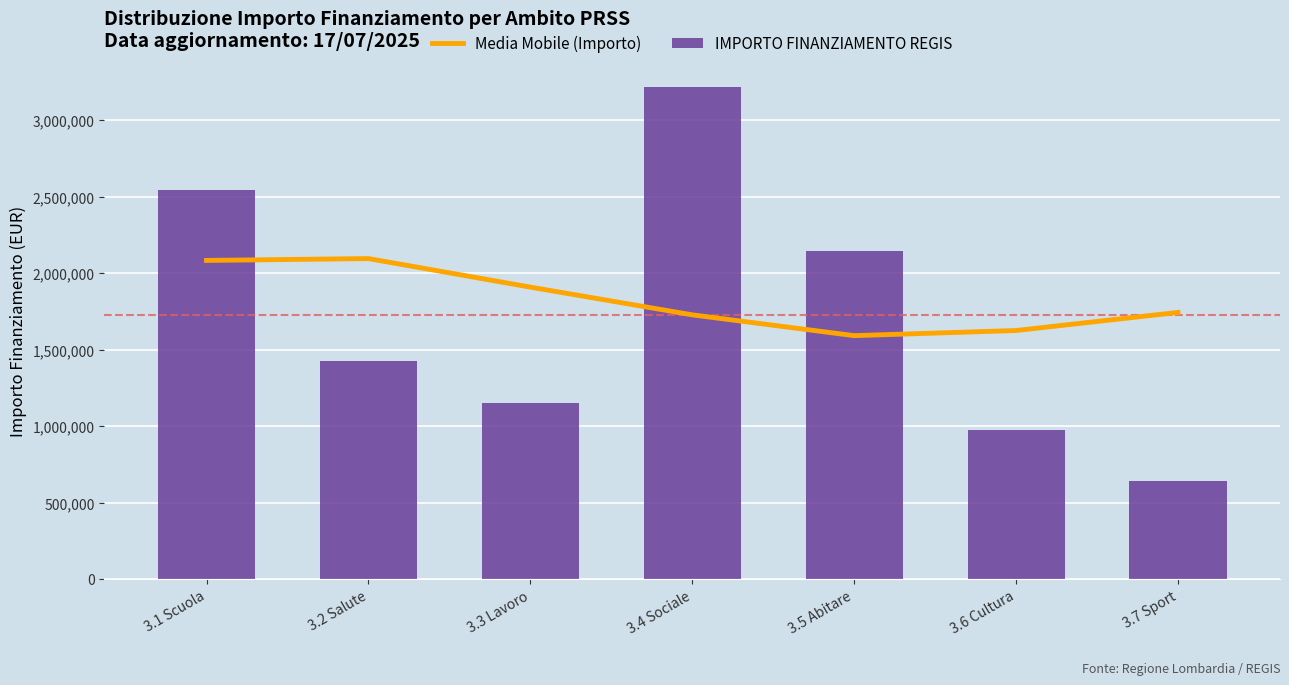

Is it true that IMPORTO FINANZIAMENTO REGIS equals 3216000.0 at 3.4 Sociale?

True